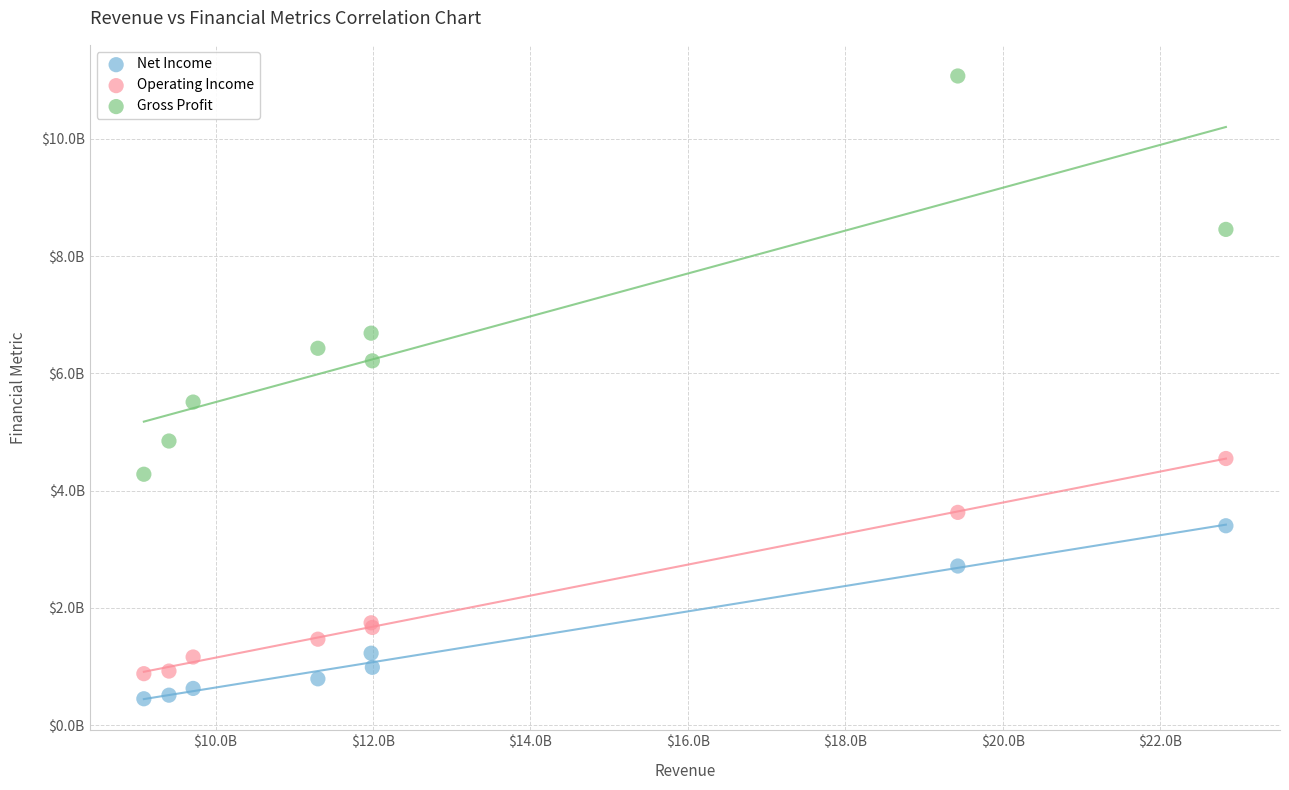

Which series contains the highest Y value?

Gross Profit